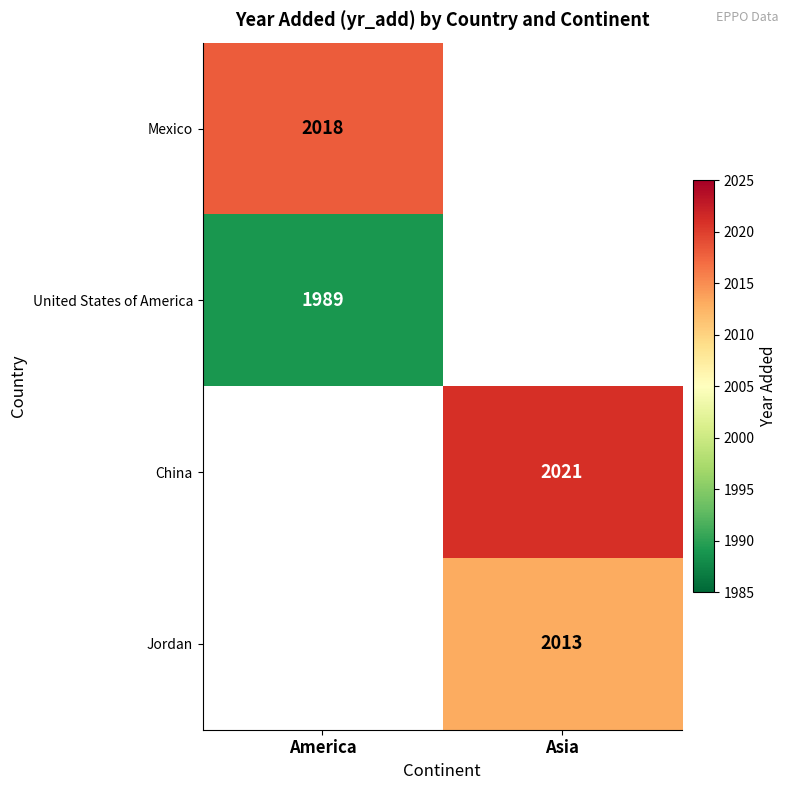

The value of Jordan at Asia is 2013. True or false?

True